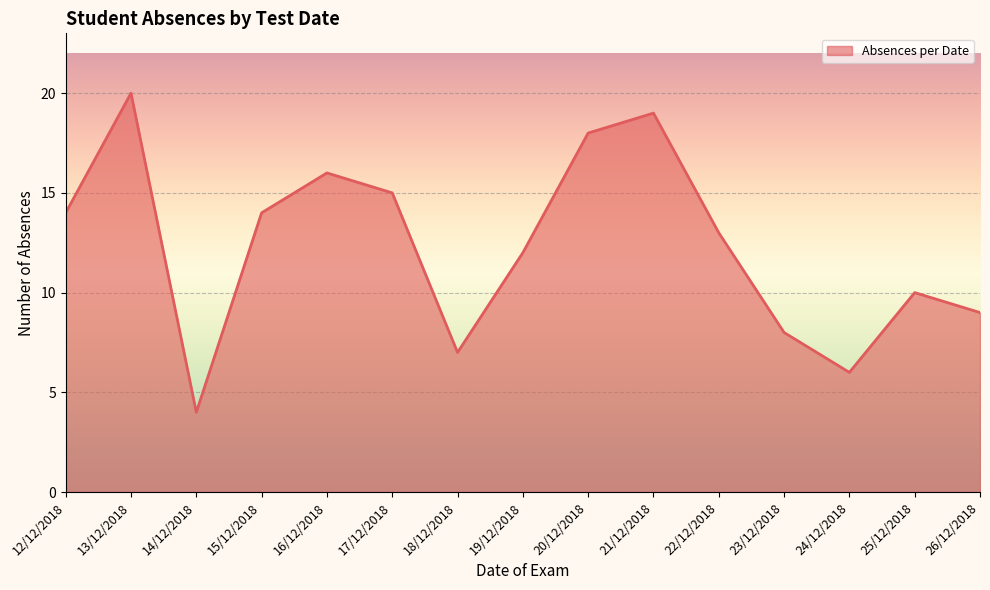

At which category does the data reach its first local valley?

14/12/2018